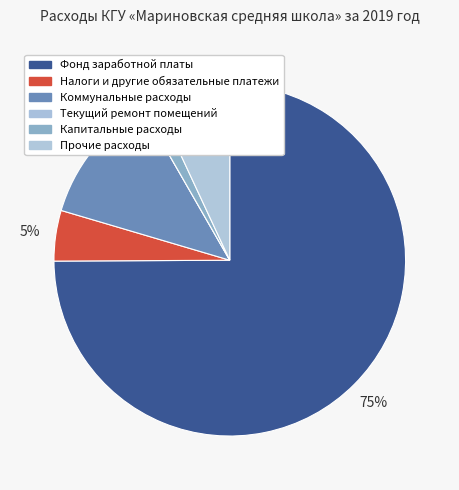

The Коммунальные расходы slice represents 2% of the pie. True or false?

False